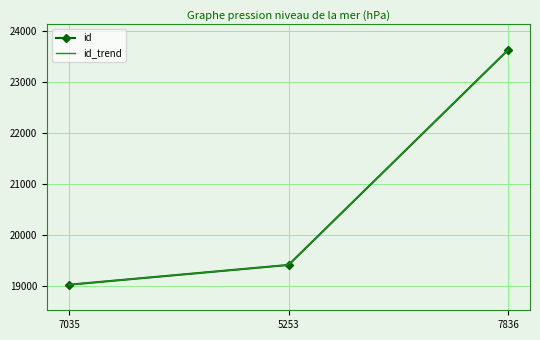

What is the change in value from 5253 to 7836?

+4206